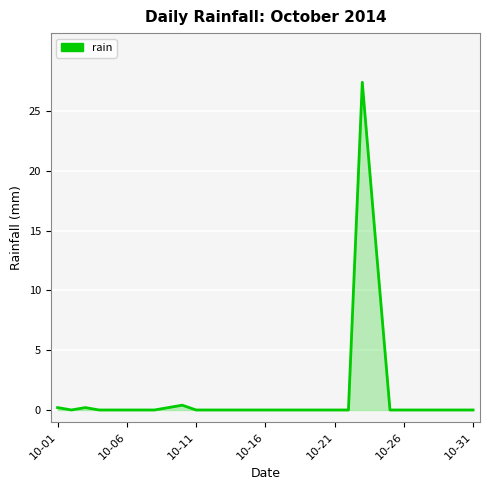

What is the maximum value shown in the chart?

27.4